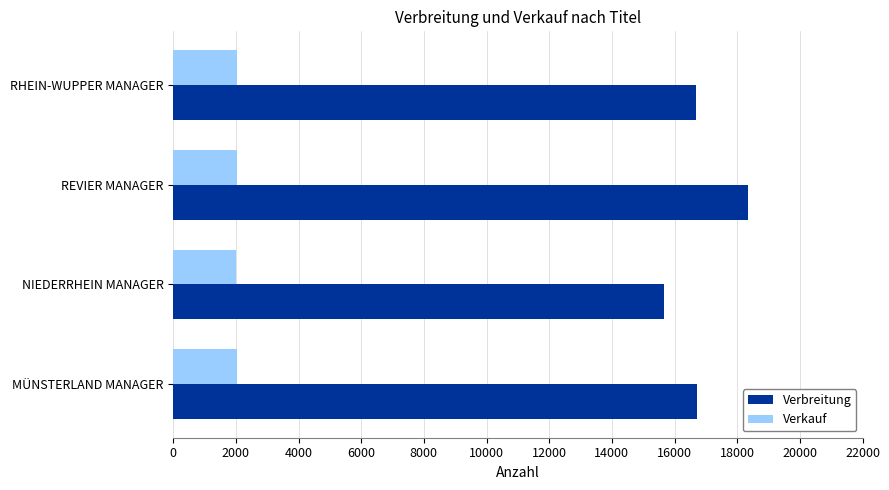

Which series has the widest spread of values?

Verbreitung